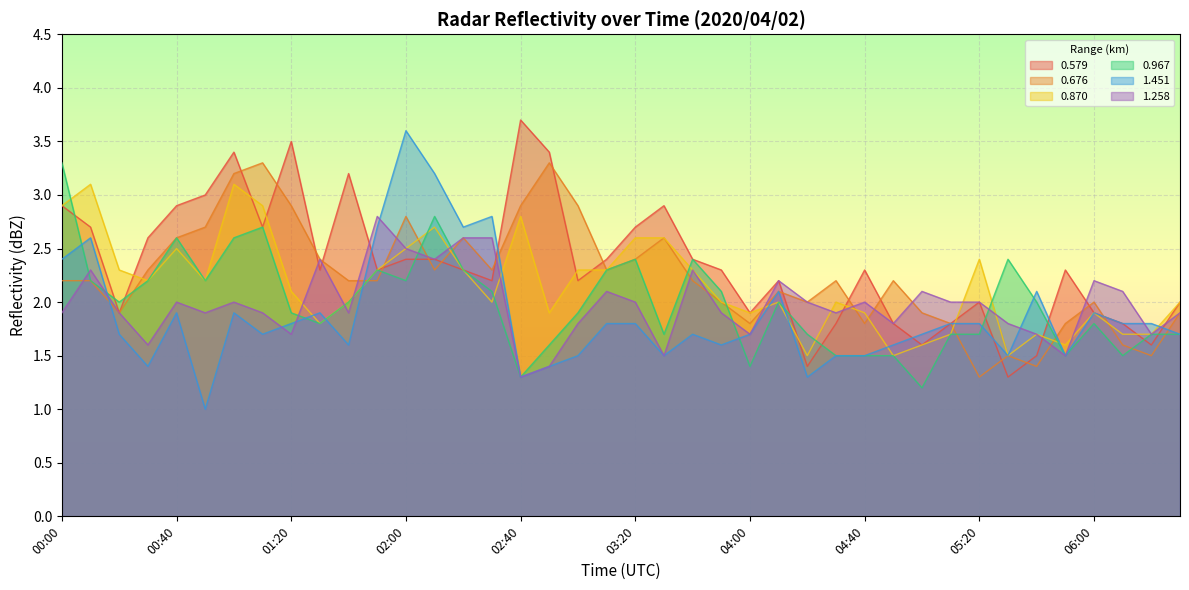

Which series has the largest range (max minus min)?

1.451